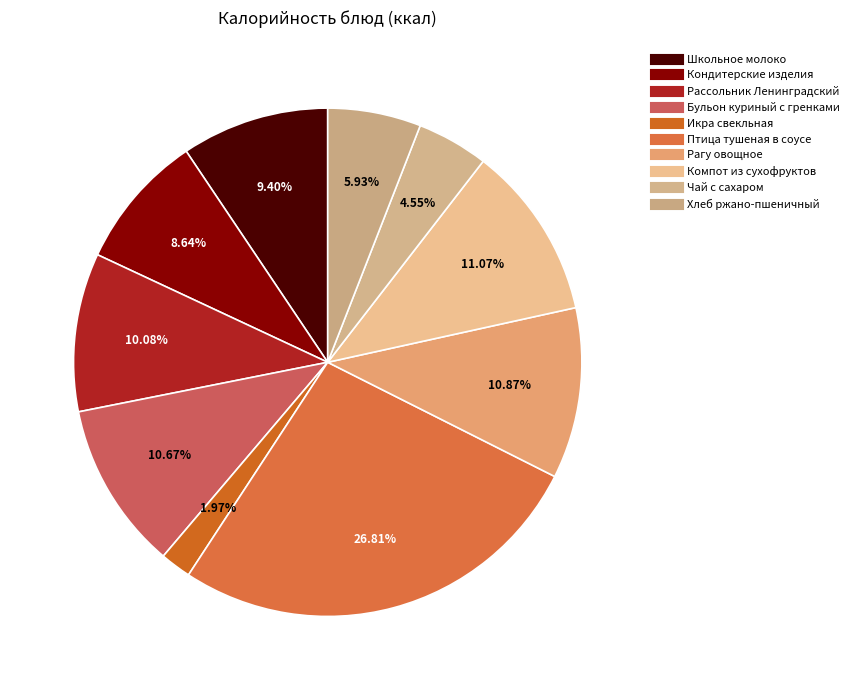

How many slices are in this pie chart?

10